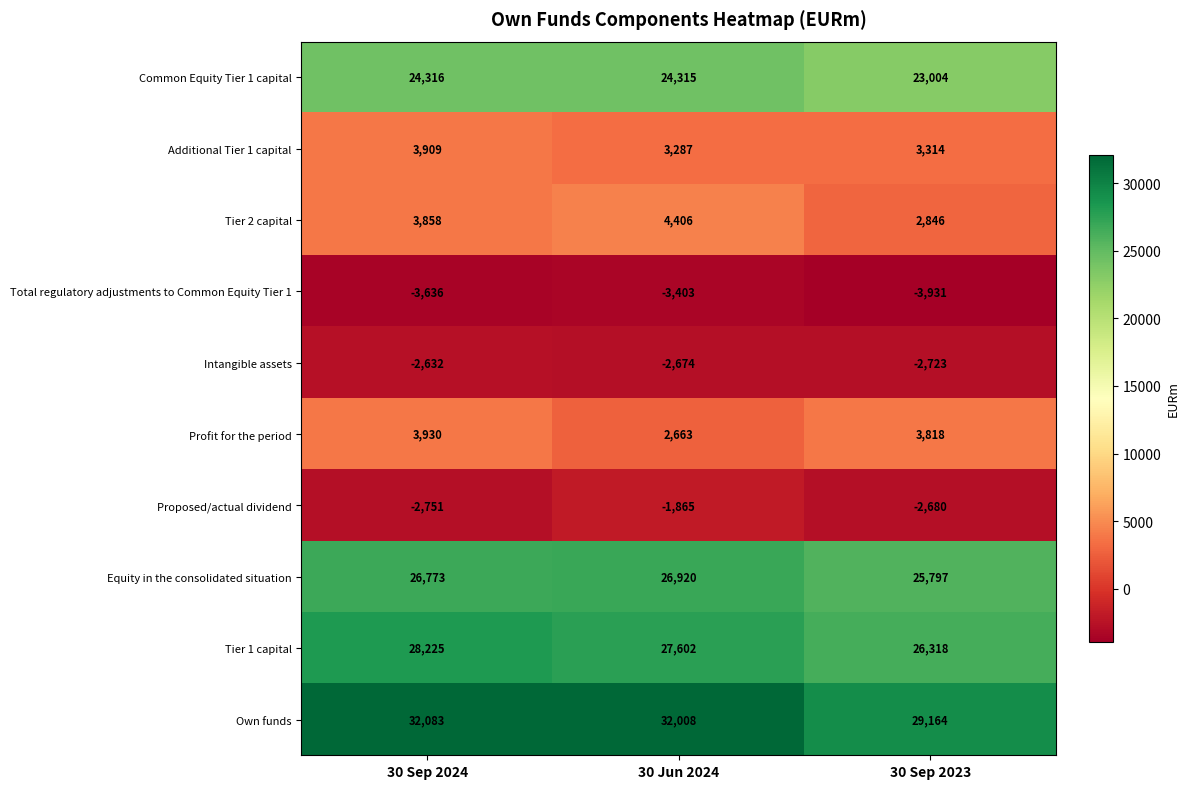

At how many categories does at least one series exceed 10168?

3